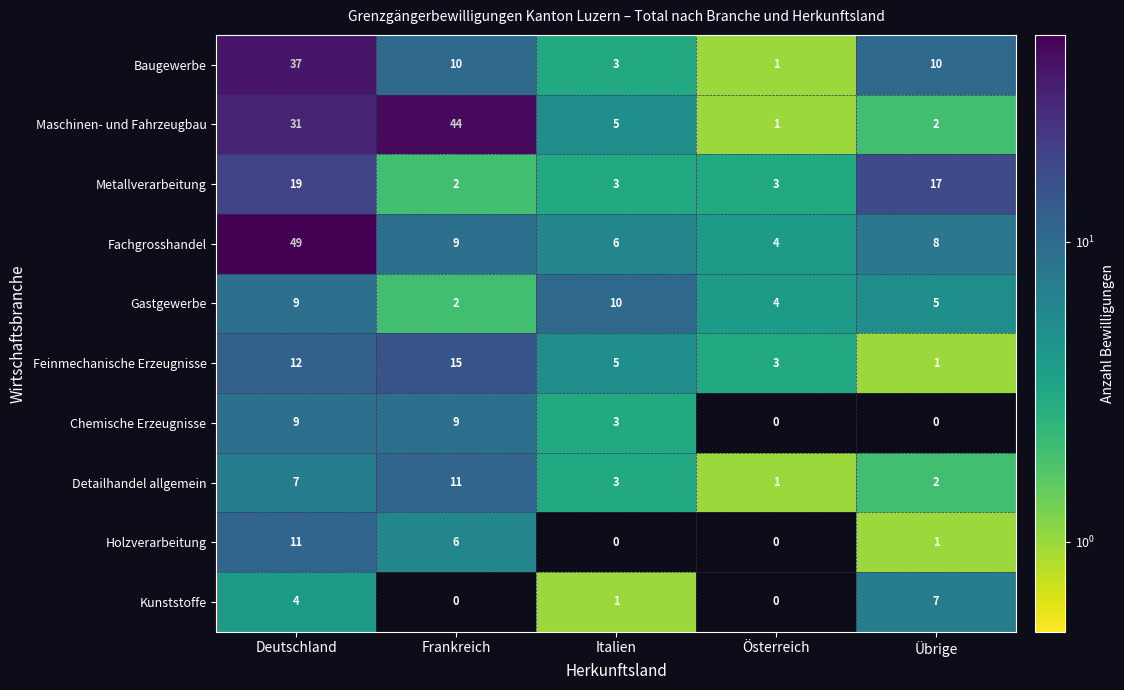

Count the Gastgewerbe values in the range 4 to 9.

3